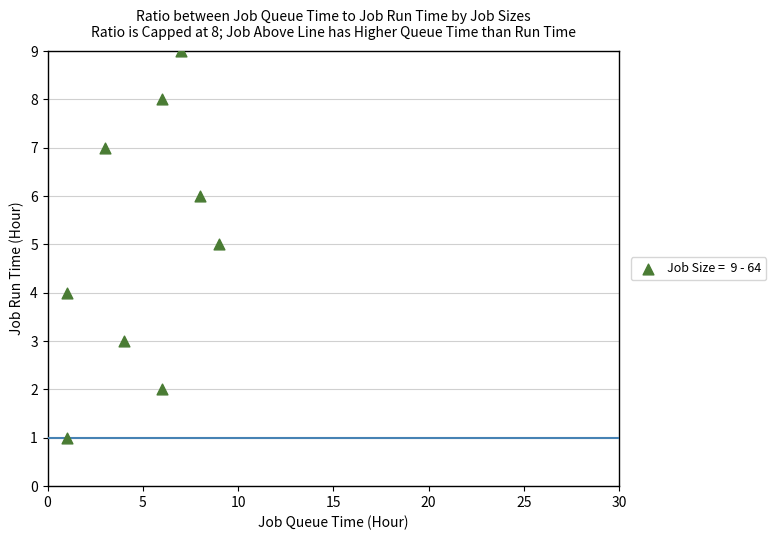

What is the average Y value?

5